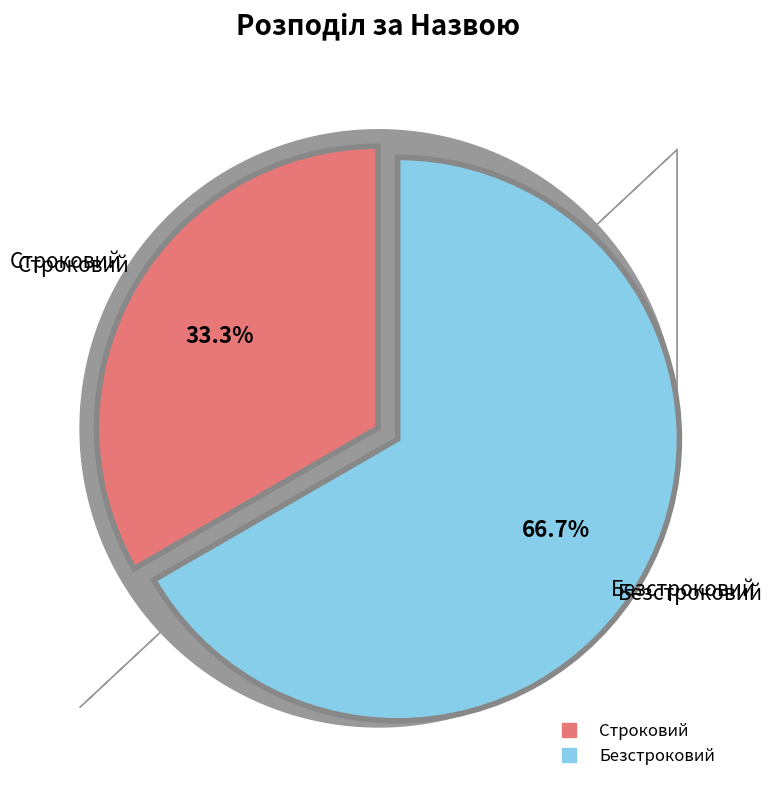

How many segments does this pie chart have?

2